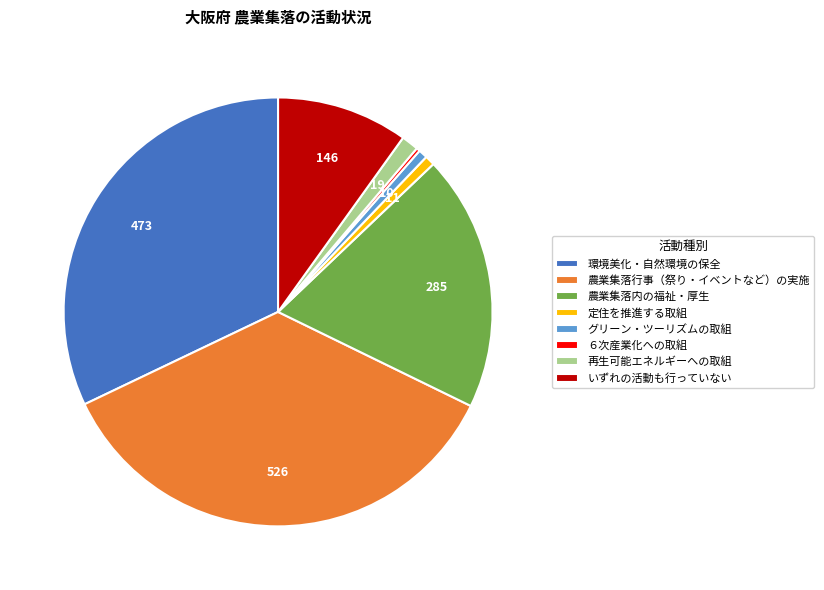

Do 再生可能エネルギーへの取組 and 農業集落行事（祭り・イベントなど）の実施 together represent more than half of the pie?

No